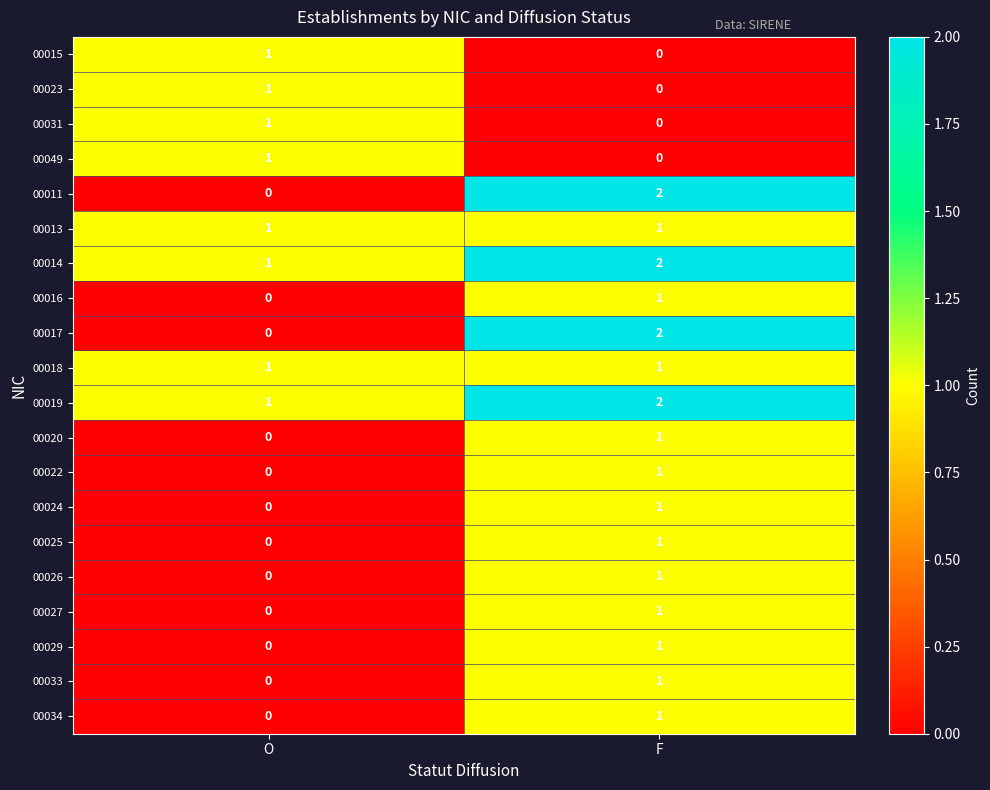

What is the total value across all series at O?

8